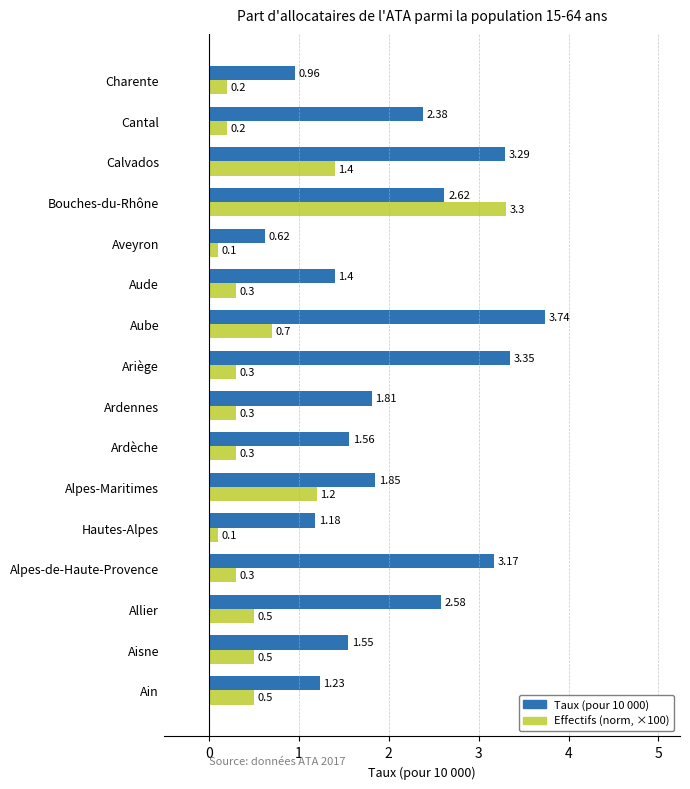

What is the sum of the Effectifs (norm, ×100) values at Aude and Aisne?

0.8